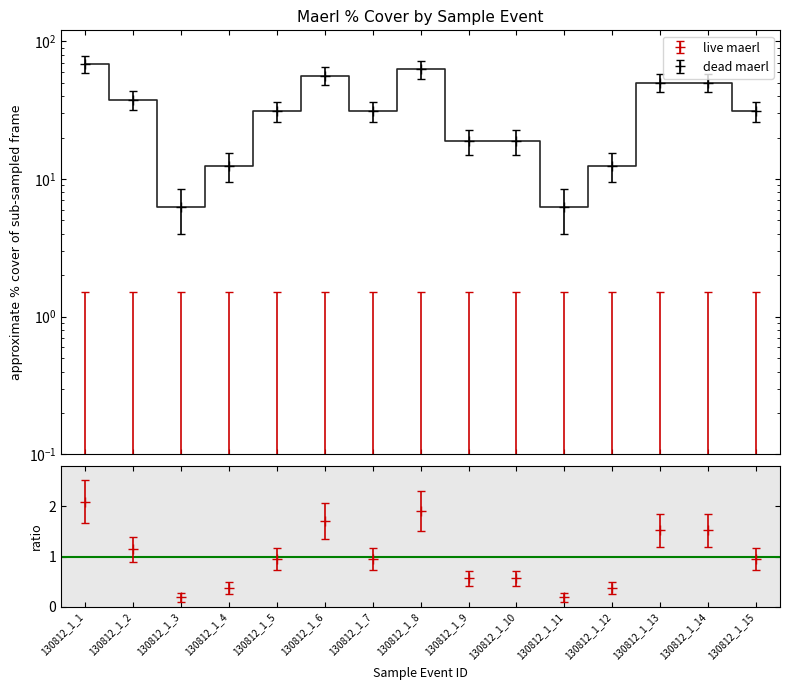

How many data points are less than 31?

6